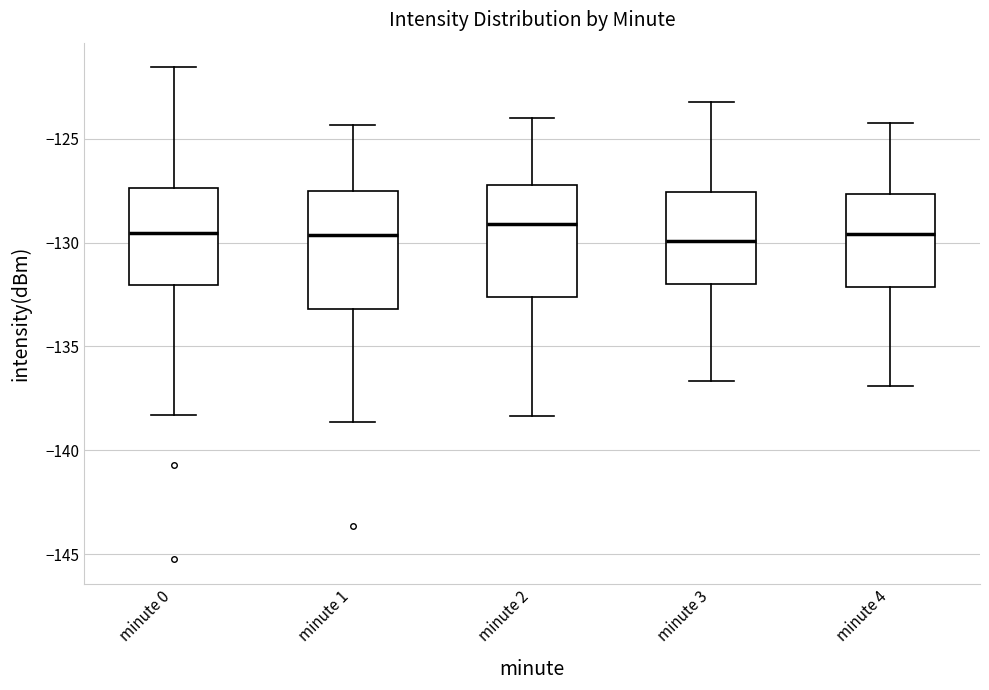

Where does the upper whisker of the box for minute 2 end on the y-axis? The values are not printed on the chart, so give them approximately, as read against the axis.

-124.0